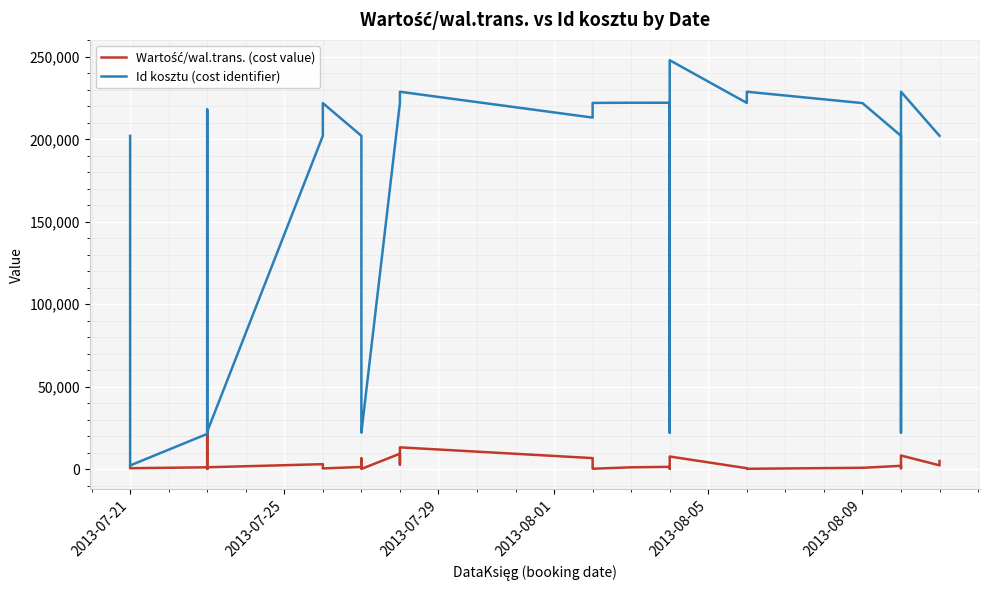

How many interior local peaks does the Wartość/wal.trans. (cost value) series have?

12